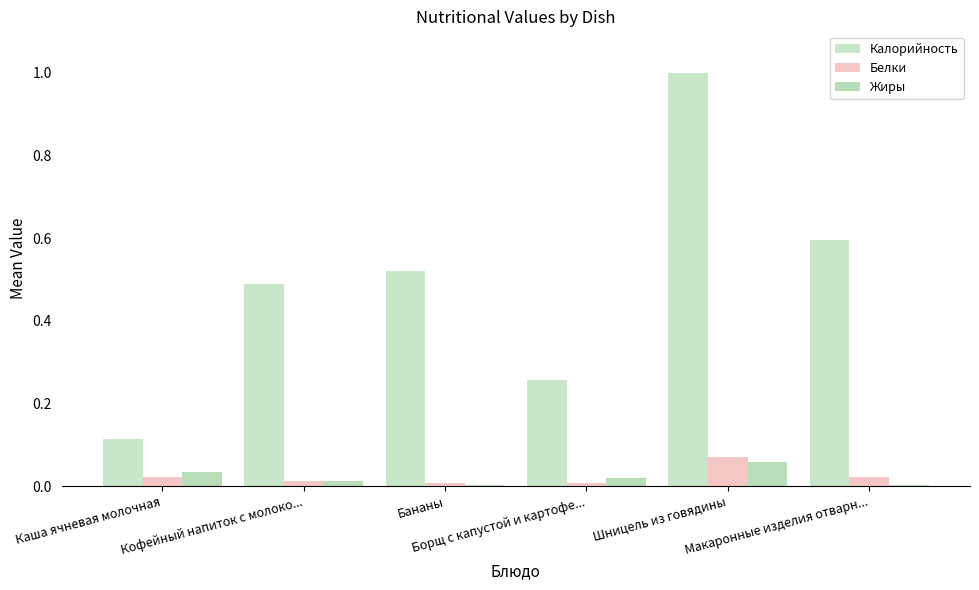

Which category has the highest value across all series?

Шницель из говядины